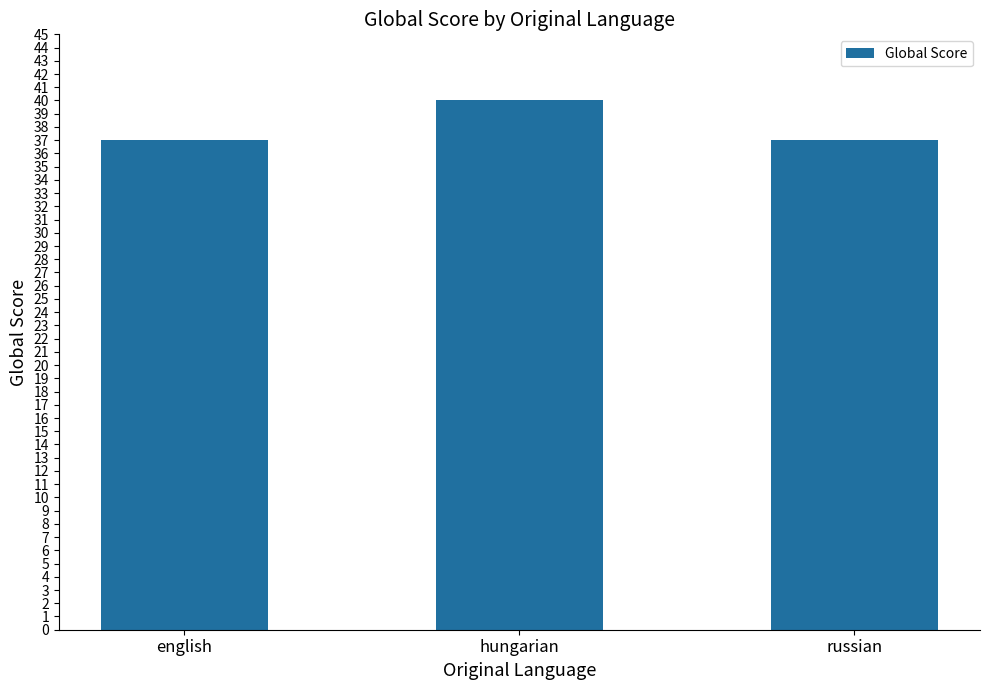

The value at russian is 37. True or false?

True